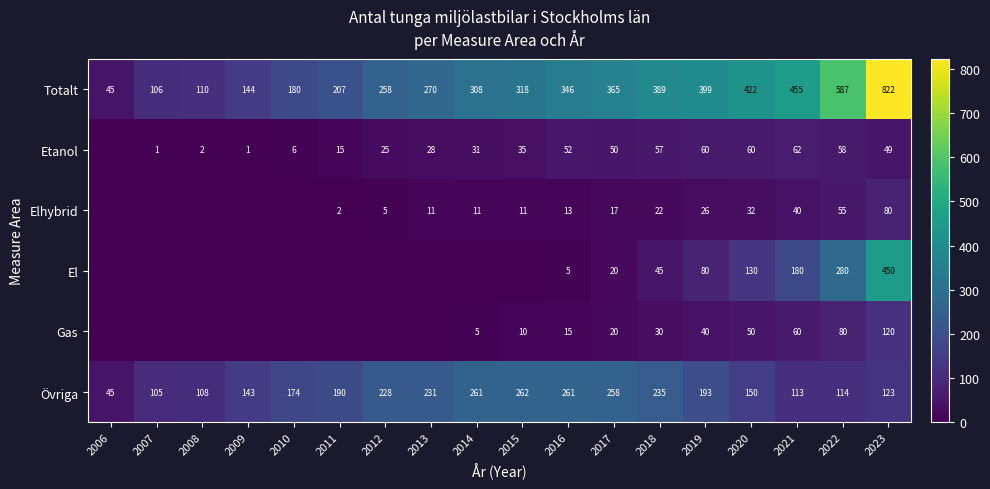

True or false: Totalt has a value of 17 at 2006.

False